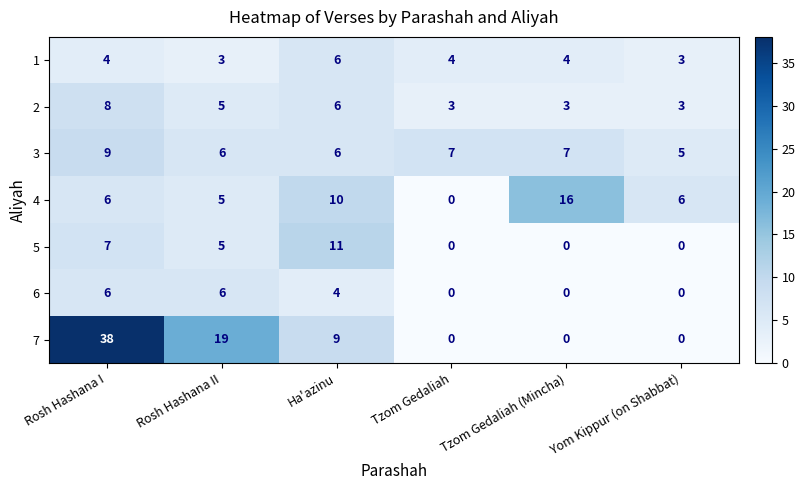

The value of 7 at Ha'azinu is 9. True or false?

True